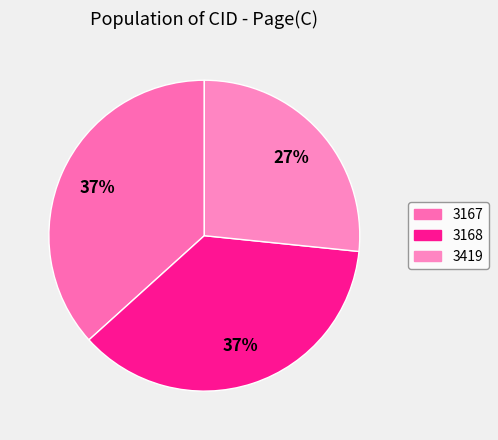

Which category has the smallest portion of the pie?

3419